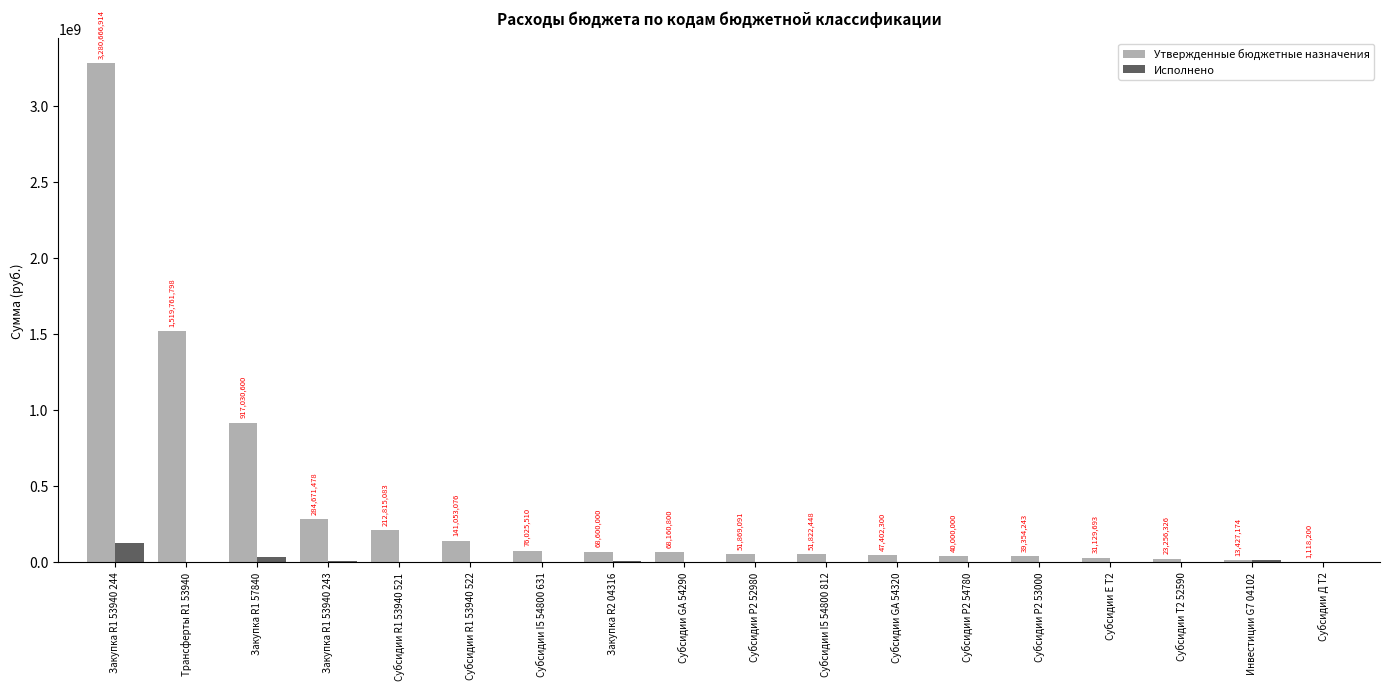

What is the total value across all series at Субсидии GА 54320?

47402300.0